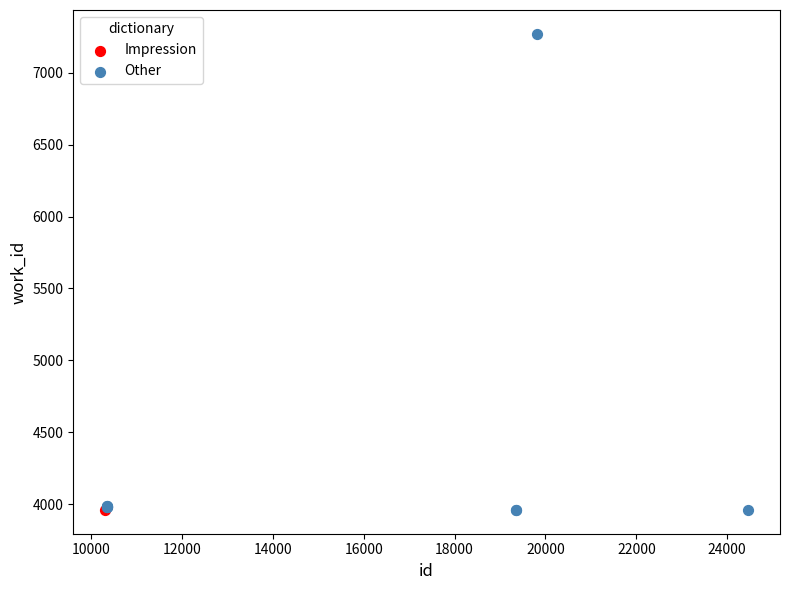

What are all the series names shown in the legend?

Impression, Other